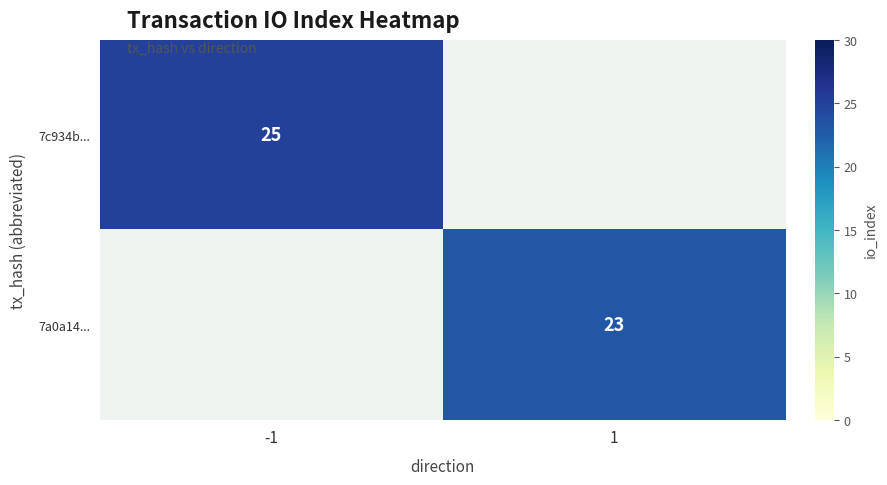

True or false: 7a0a14... has a value of 33 at 1.

False